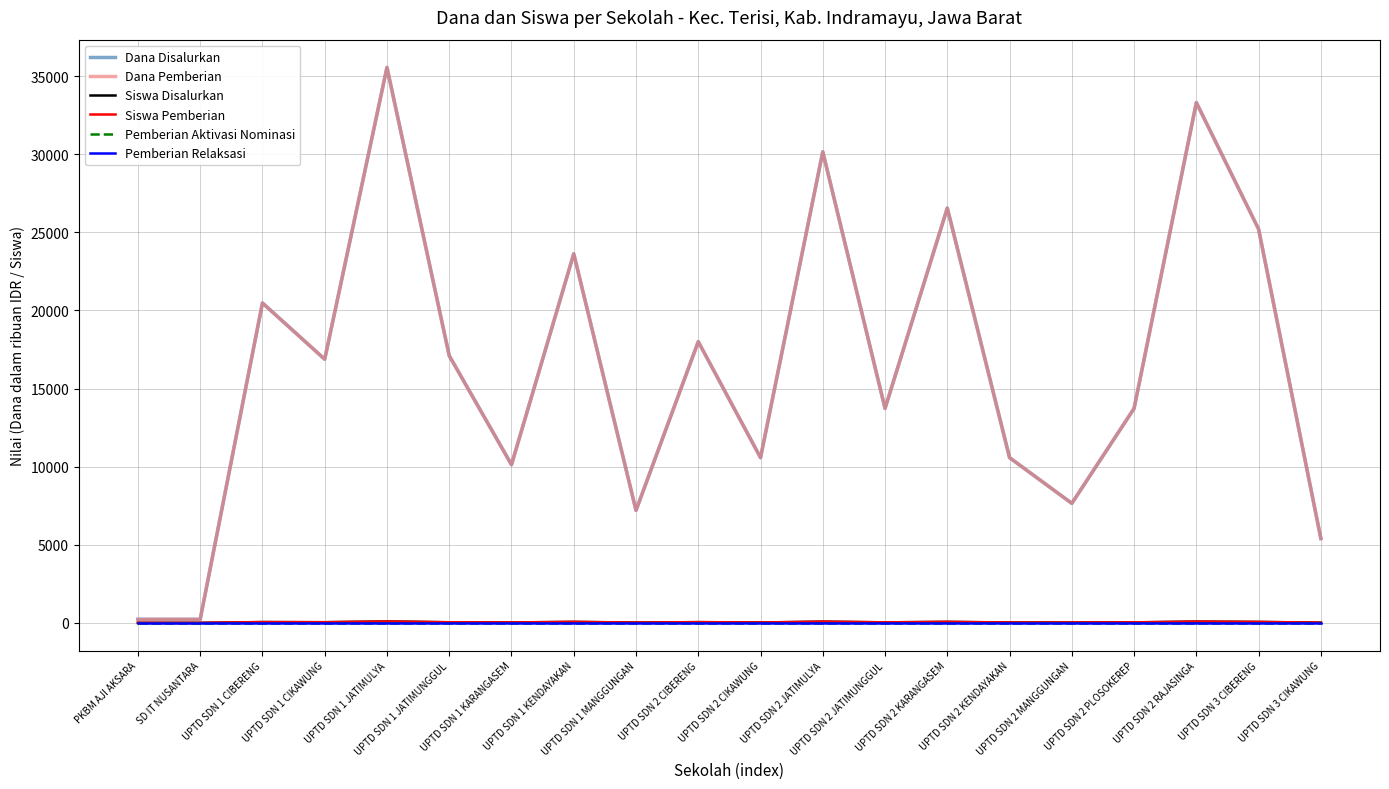

Where is the first local maximum for Dana Disalurkan?

UPTD SDN 1 CIBERENG